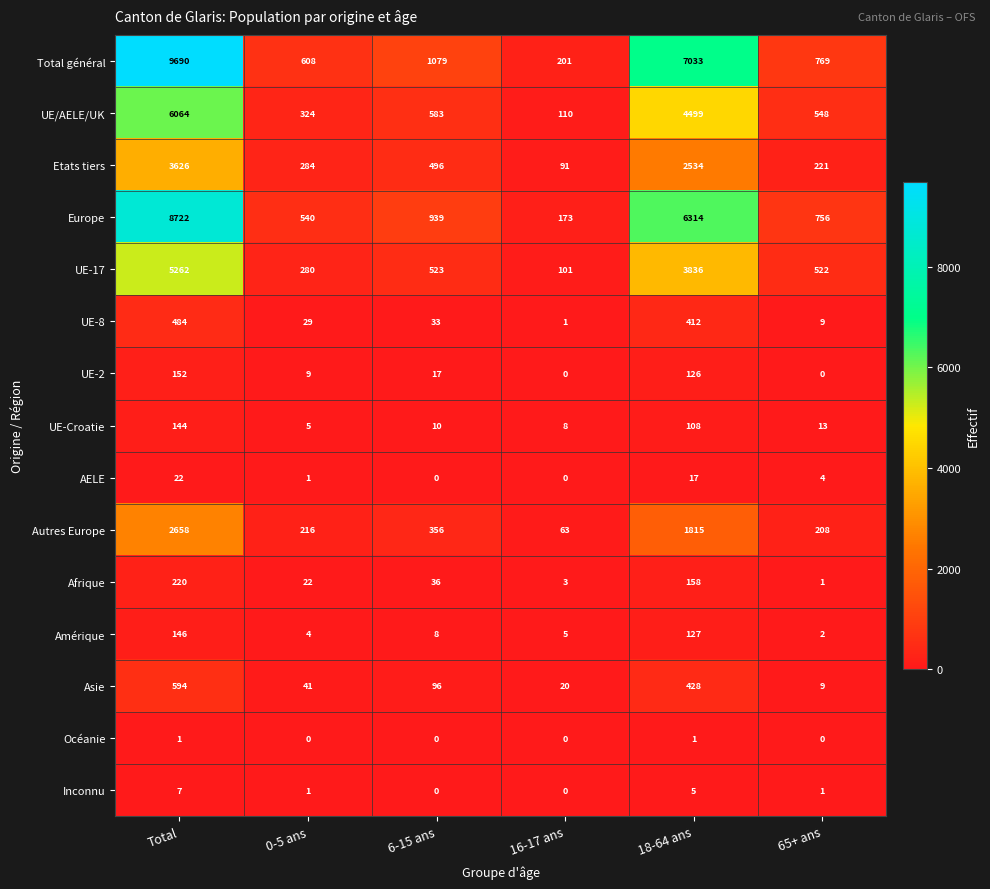

What is the greatest value displayed?

9690